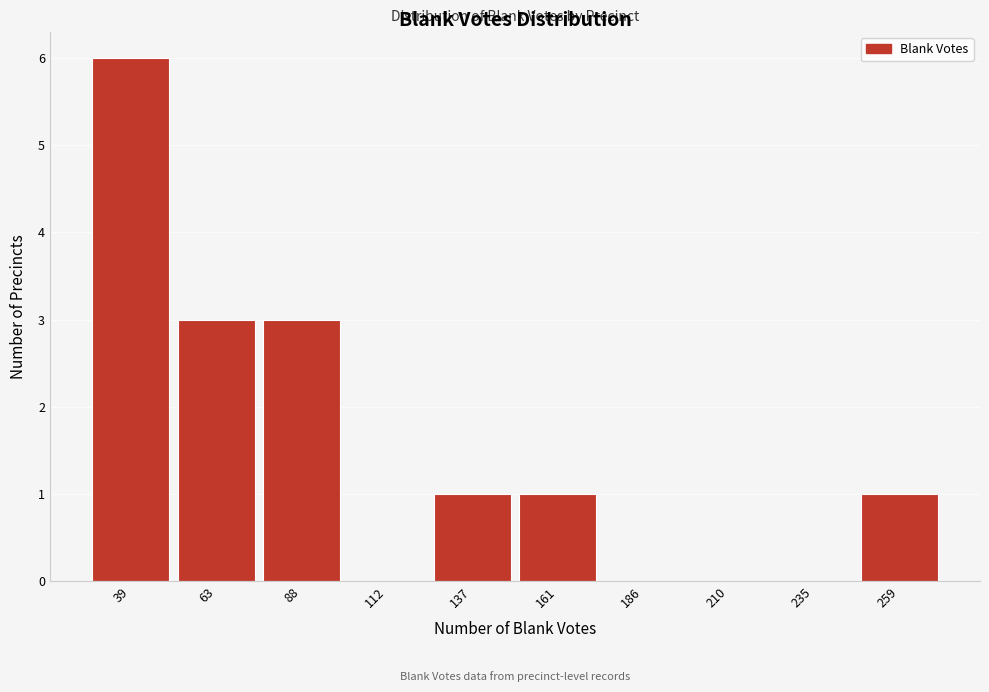

Reading left to right, transcribe all the data shown in this chart.

39=6	63=3	88=3	112=0	137=1	161=1	186=0	210=0	235=0	259=1